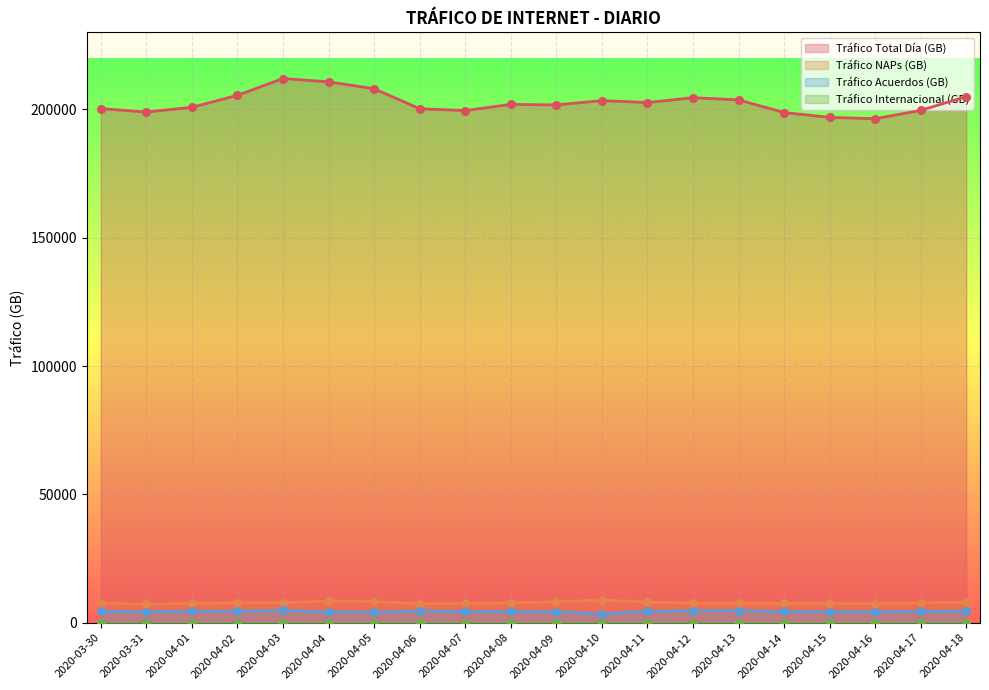

Which series reaches the maximum Y coordinate?

Tráfico Total Día (GB)